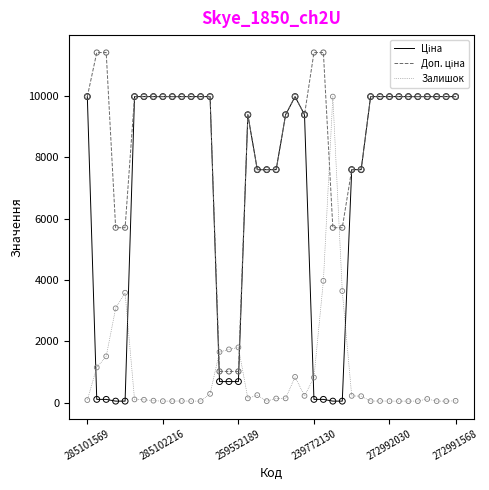

At how many categories does at least one series exceed 3652?

37